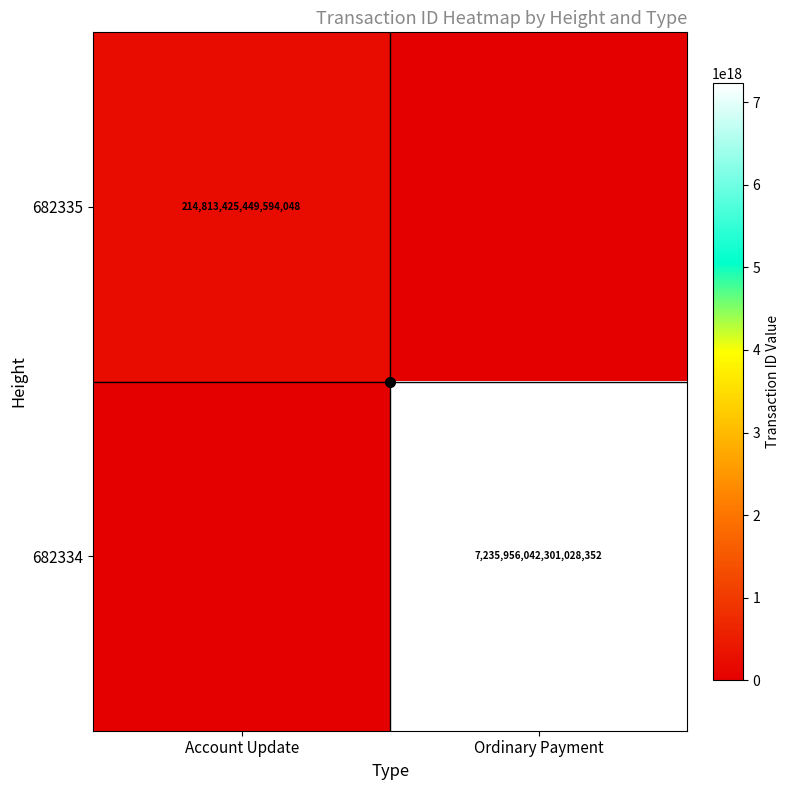

Between Ordinary Payment and Account Update, which is larger?

Account Update